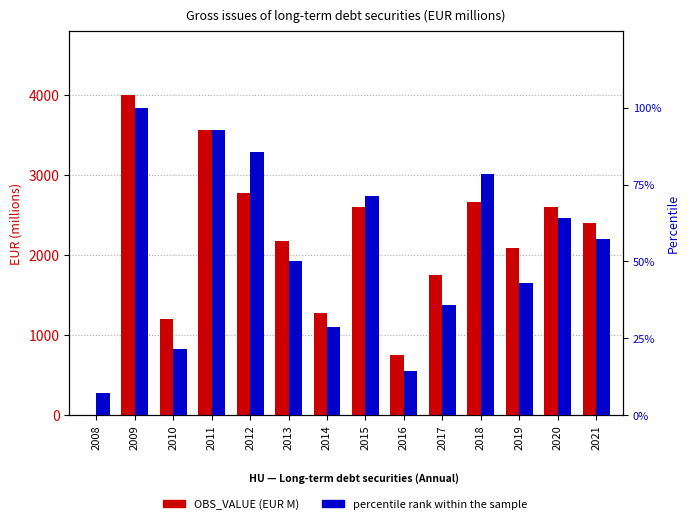

How many values in the OBS_VALUE (EUR M) series are below 2401?

7